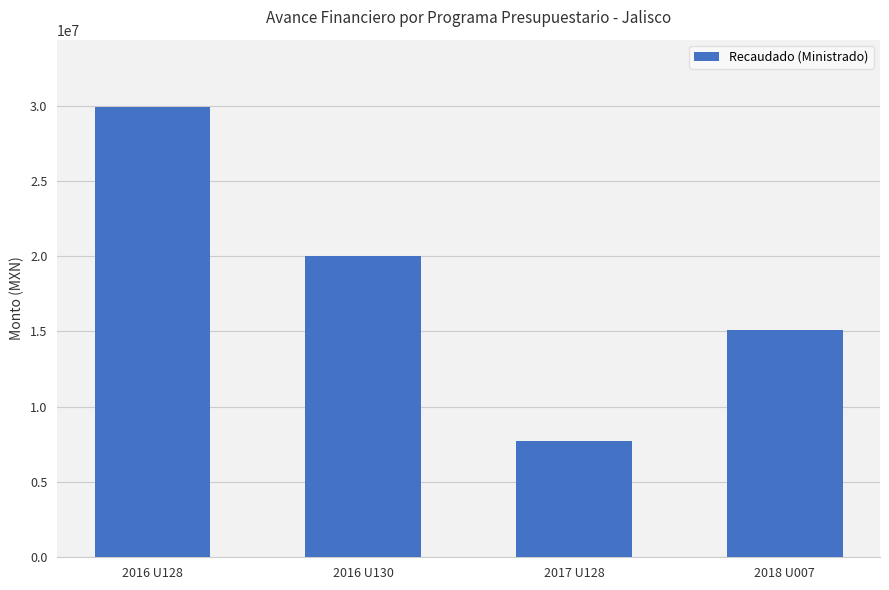

How many bars are there in total?

4